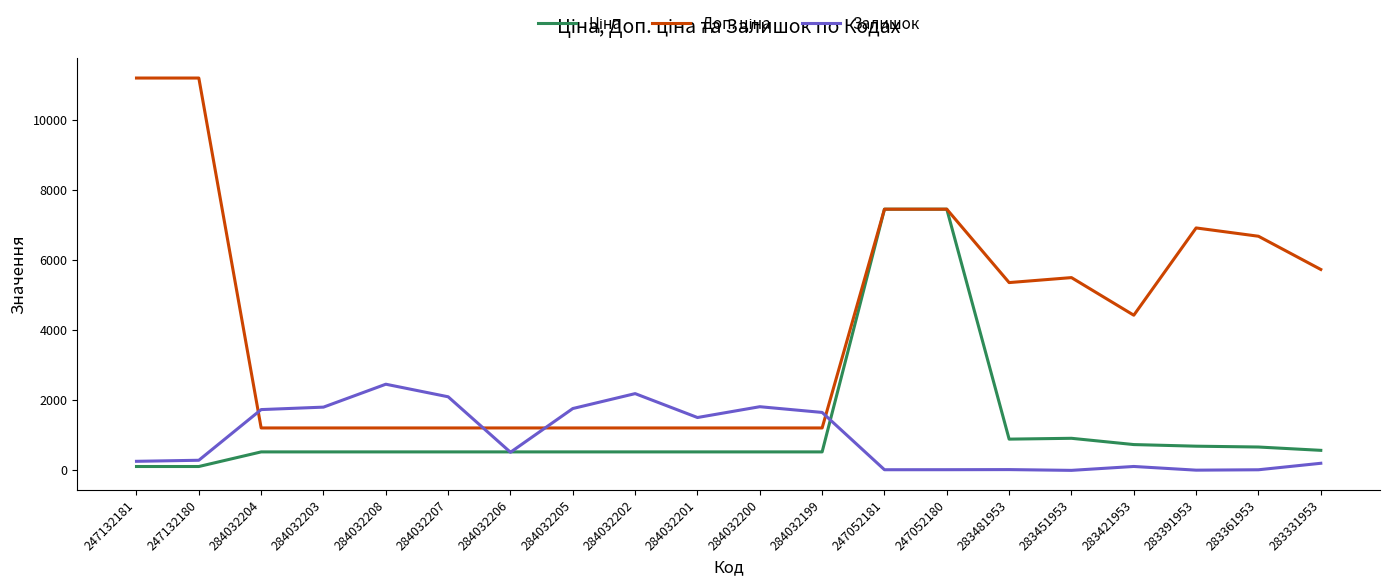

What is the difference between the highest and lowest values at 284032208?

1928.8